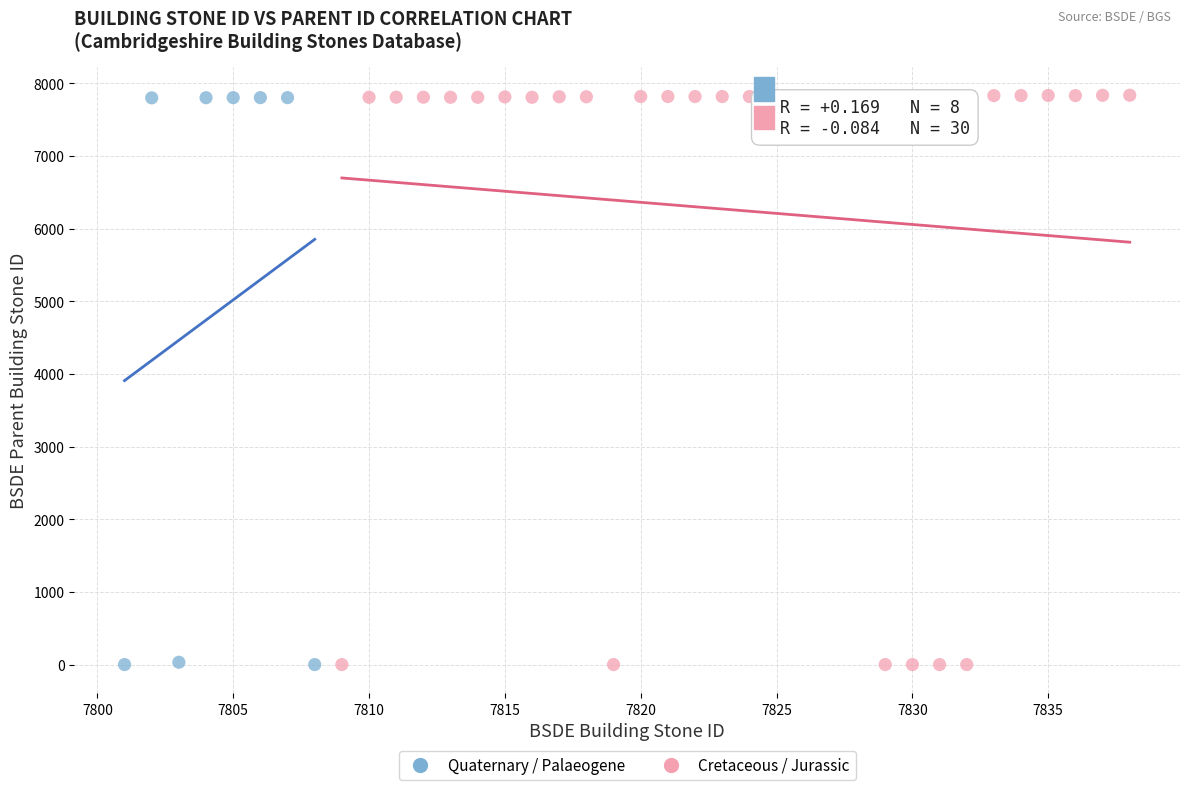

Which series has the widest spread of Y values?

Cretaceous / Jurassic